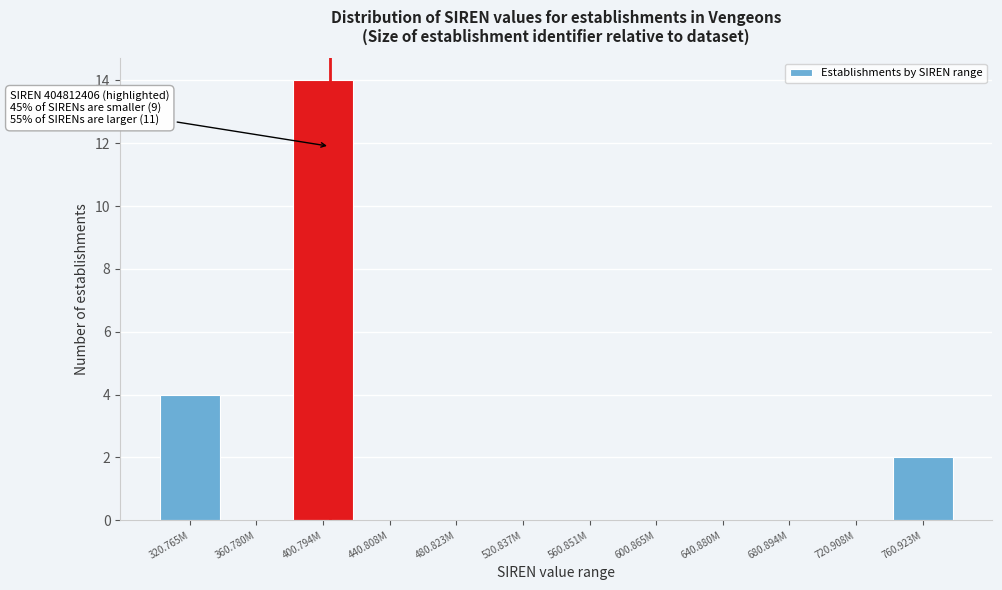

Reading left to right, transcribe all the data shown in this chart.

320.765M=4	360.780M=0	400.794M=14	440.808M=0	480.823M=0	520.837M=0	560.851M=0	600.865M=0	640.880M=0	680.894M=0	720.908M=0	760.923M=2